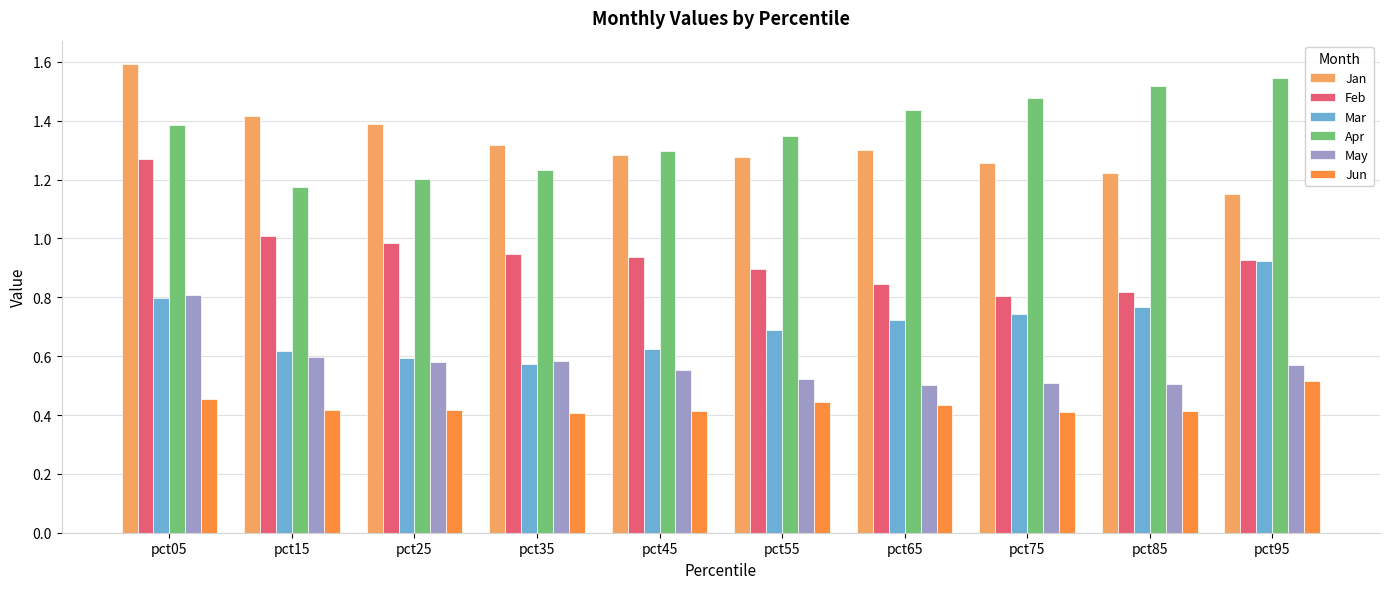

What is the maximum value for Jan?

1.6